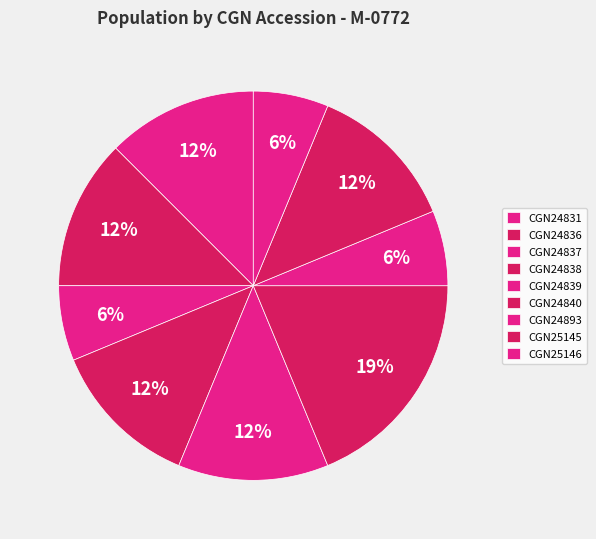

Count the number of slices in the pie.

9